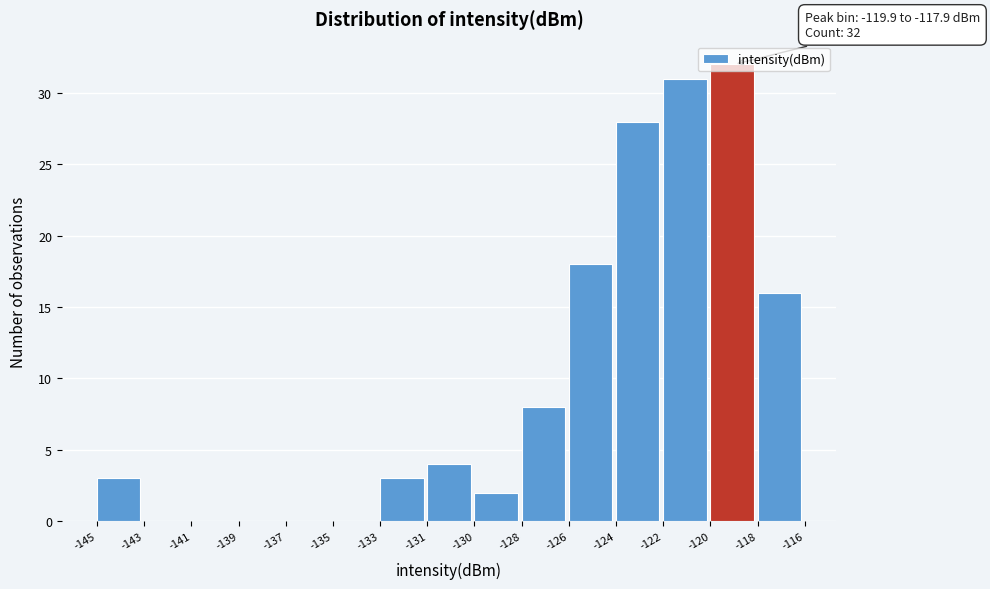

What is the maximum value shown in the chart?

32